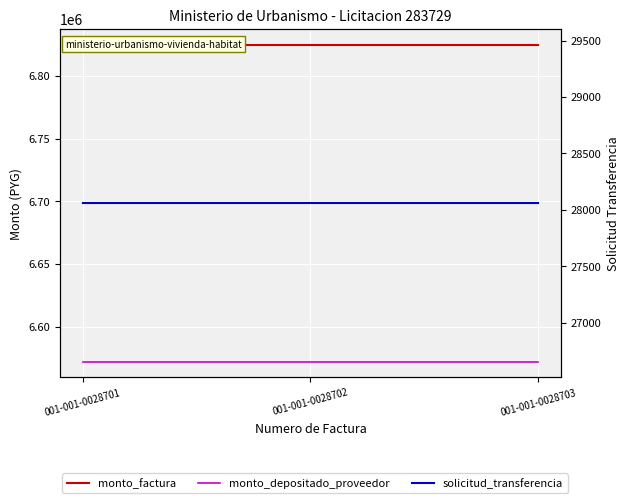

What is the value of the monto_factura point at the 1st from the left?

6825000